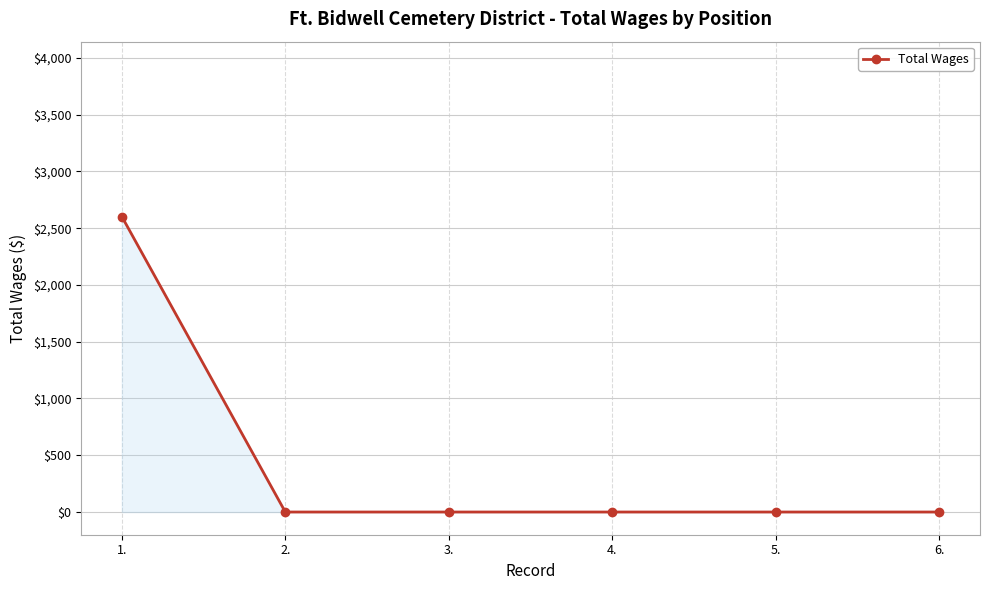

How many lines are shown in the chart?

1